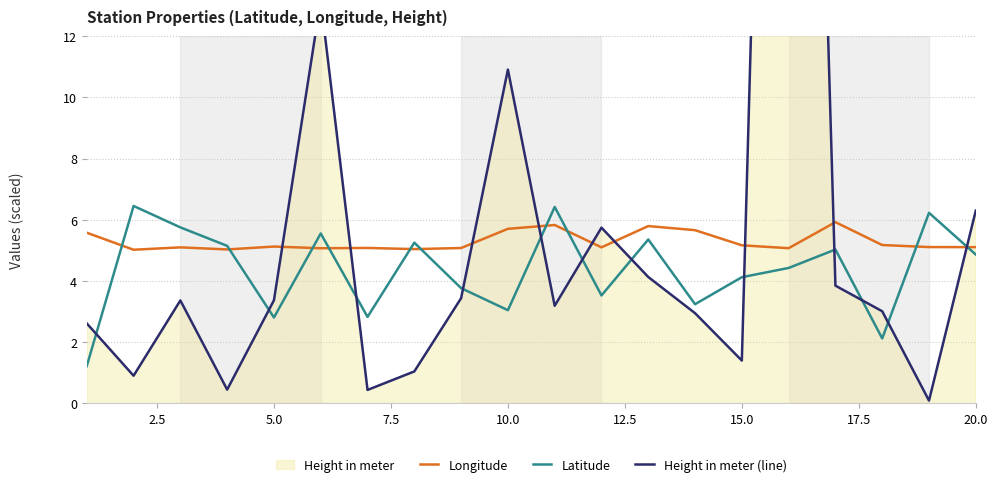

The Longitude series shows 5.7 at 10.0. True or false?

True